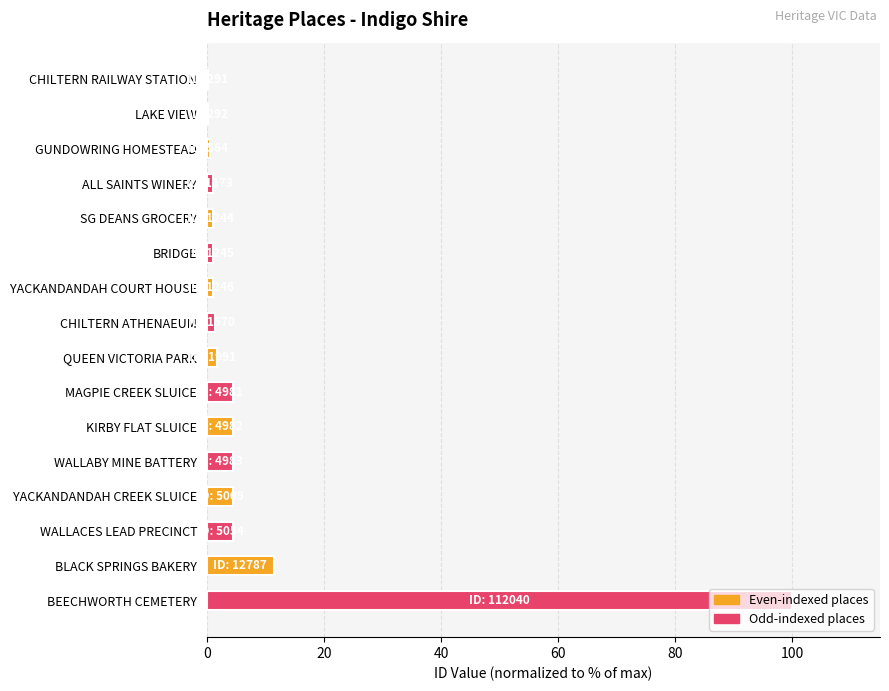

What is the ratio of the value at YACKANDANDAH CREEK SLUICE to the value at KIRBY FLAT SLUICE?

1.0